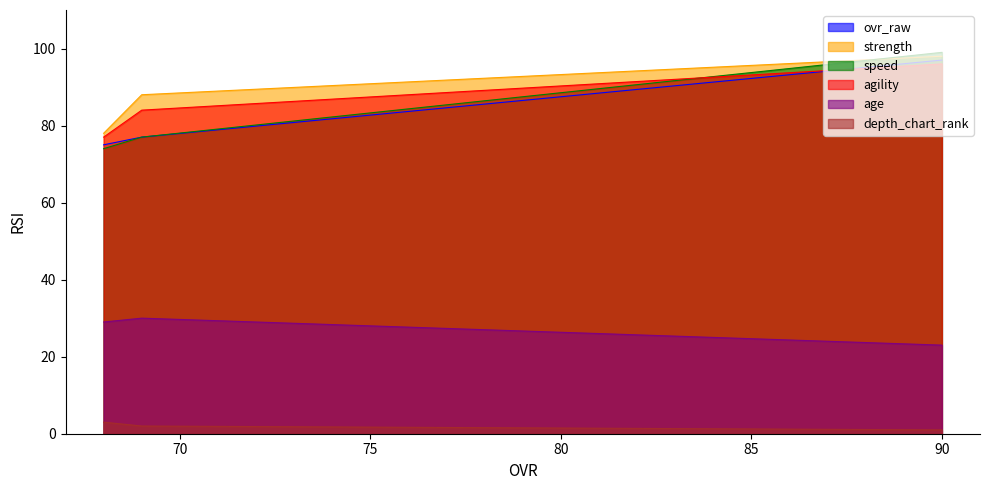

Is it true that agility equals 96 at 90?

True